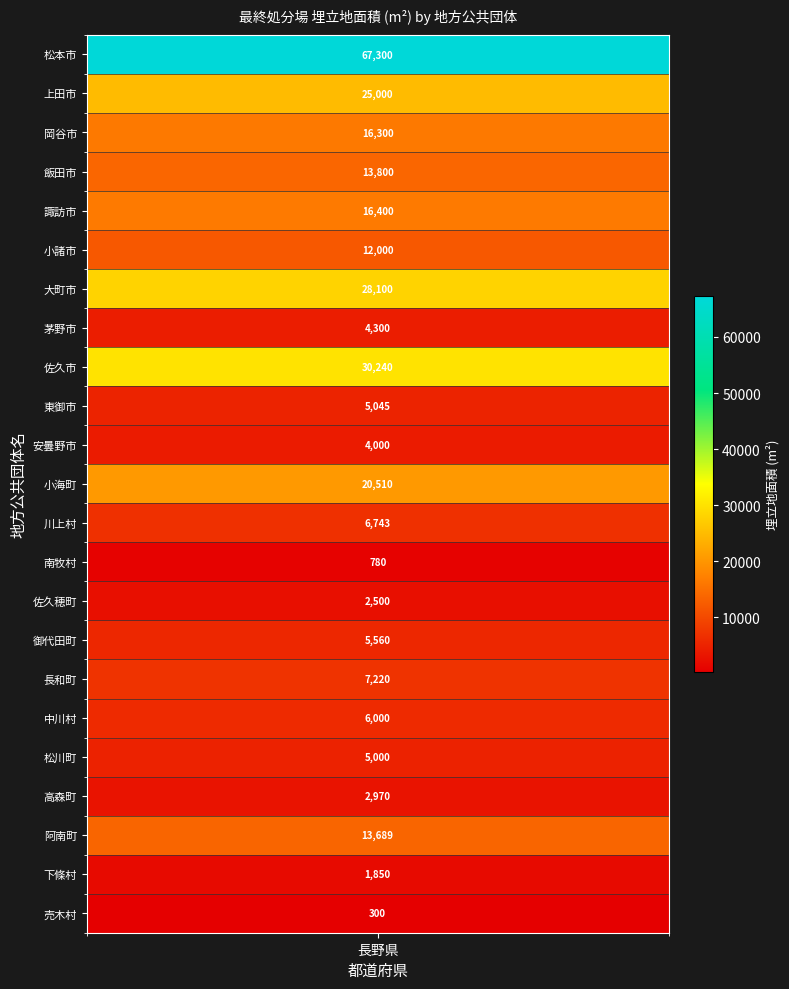

Reading left to right, list all the values displayed in this chart.

松本市=67300	上田市=25000	岡谷市=16300	飯田市=13800	諏訪市=16400	小諸市=12000	大町市=28100	茅野市=4300	佐久市=30240	東御市=5045	安曇野市=4000	小海町=20510	川上村=6743	南牧村=780	佐久穂町=2500	御代田町=5560	長和町=7220	中川村=6000	松川町=5000	高森町=2970	阿南町=13689	下條村=1850	売木村=300